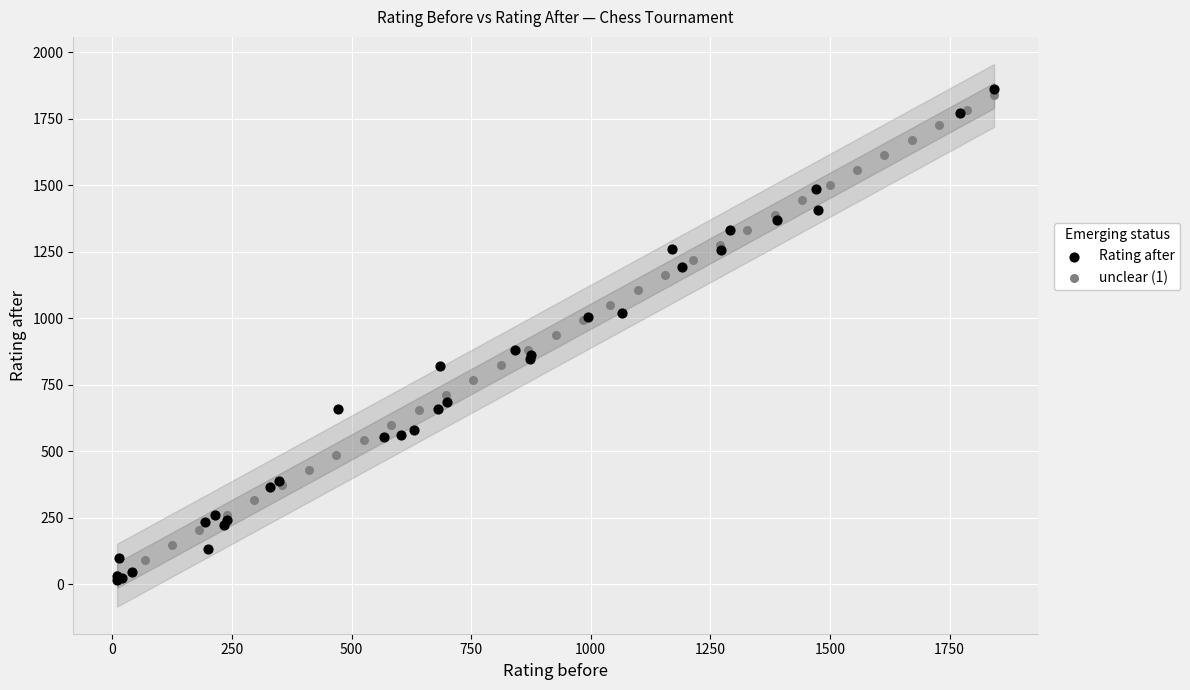

Which series reaches the minimum Y coordinate?

Rating after